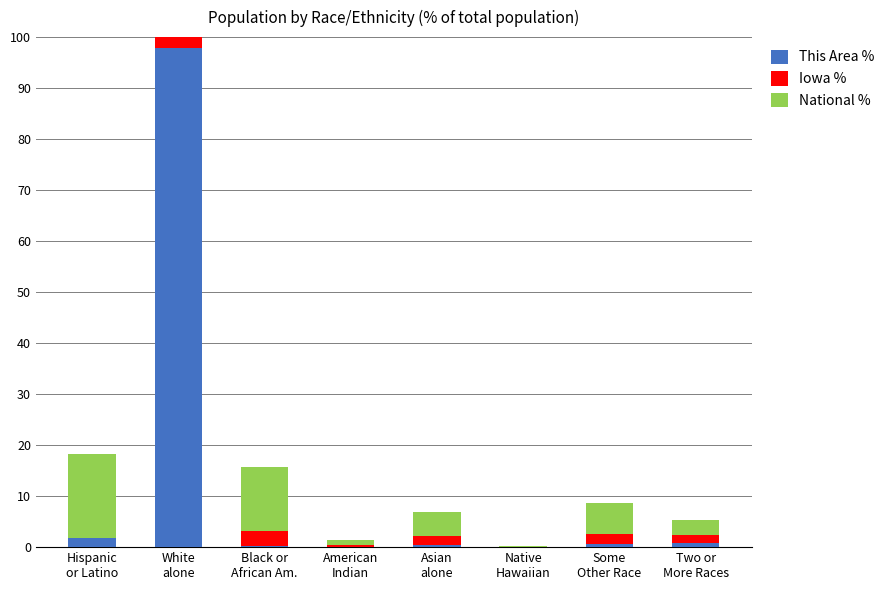

What position from the right is Two or
More Races?

1